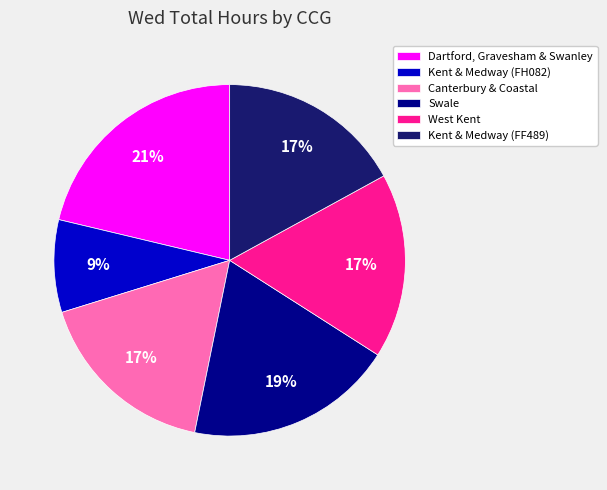

Is Dartford, Gravesham & Swanley the majority of the pie?

No